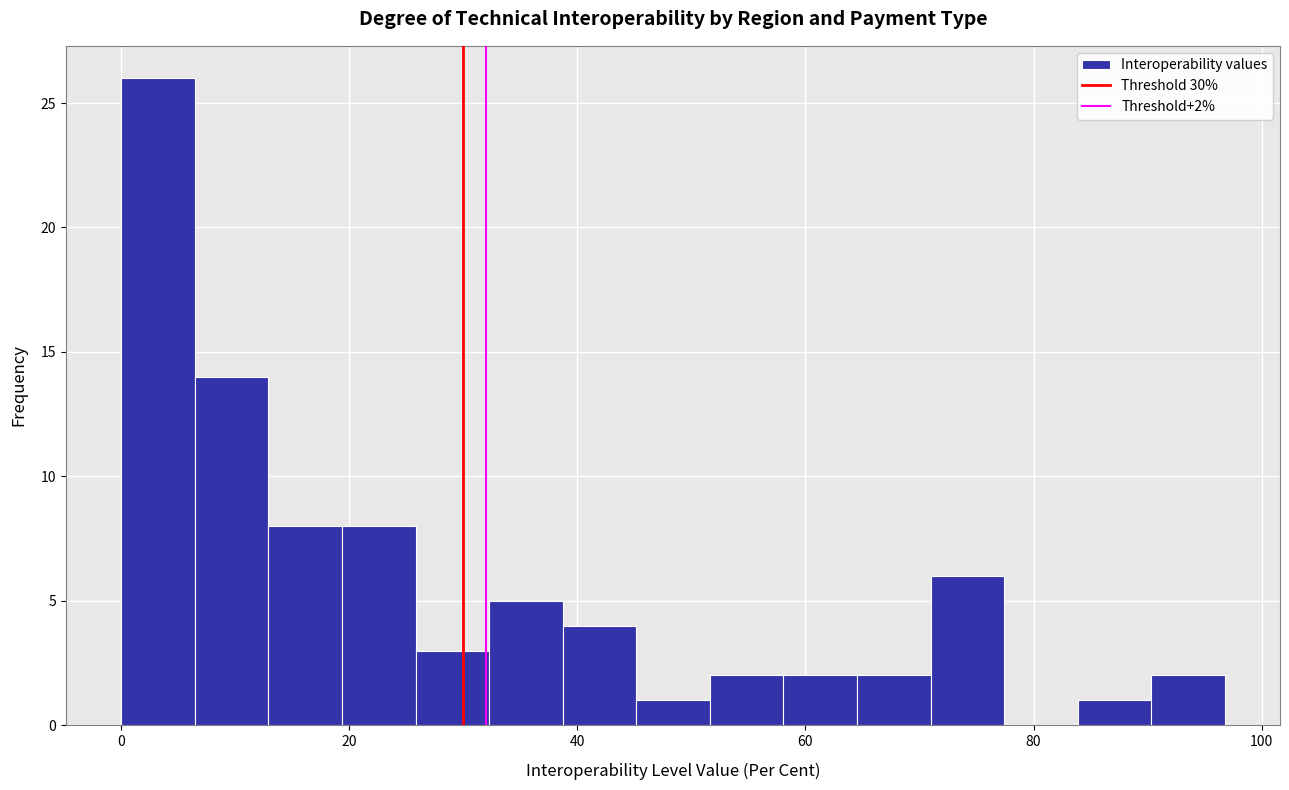

Read against the x-axis, roughly where is the centre of the tallest bar?

4